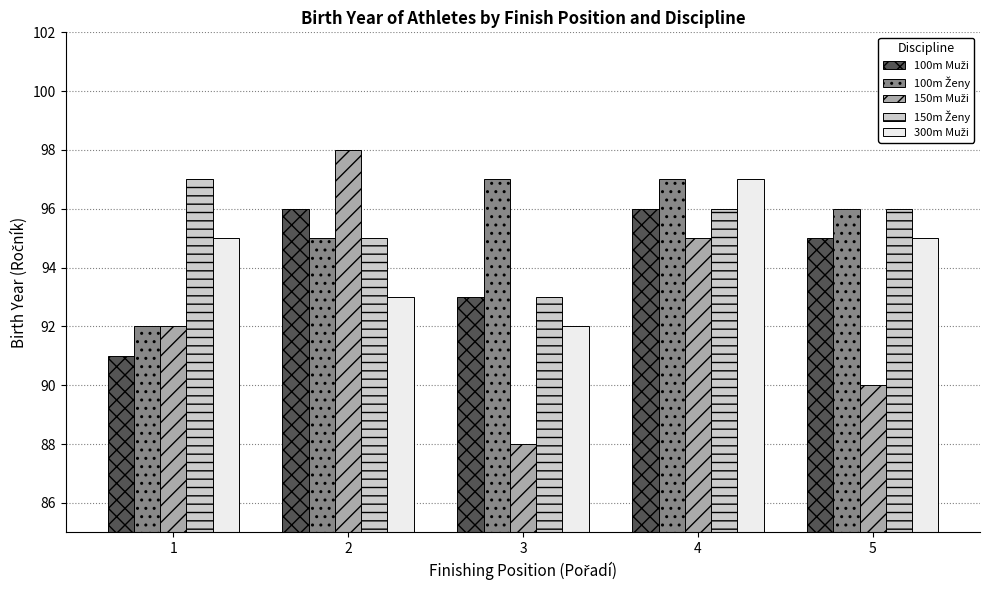

What is the difference between the highest and lowest values at 1?

6